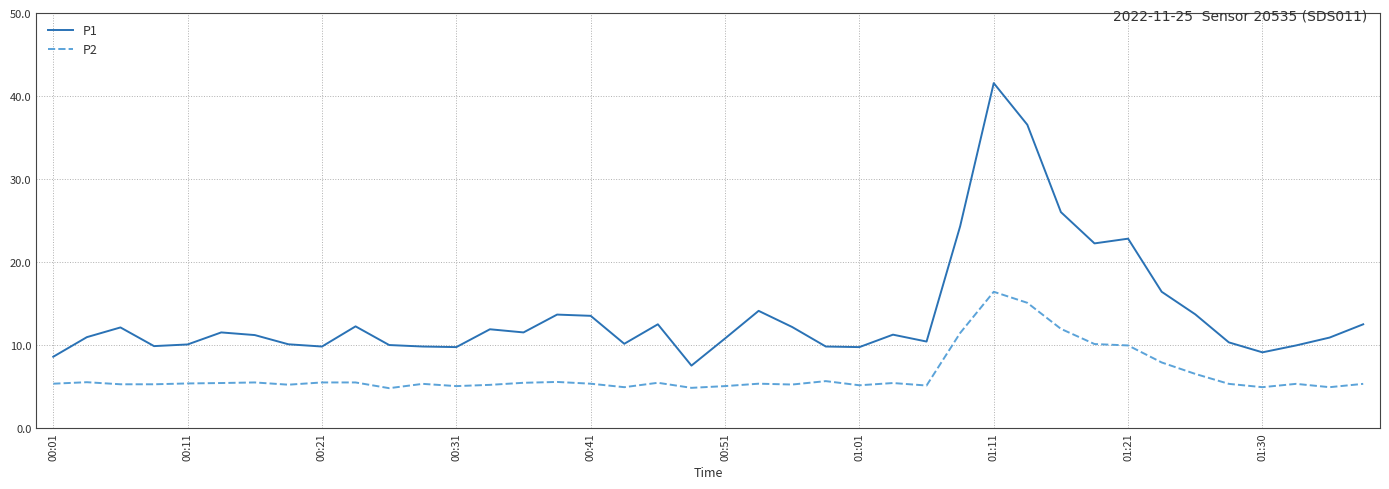

Which series has the widest spread of values?

P1